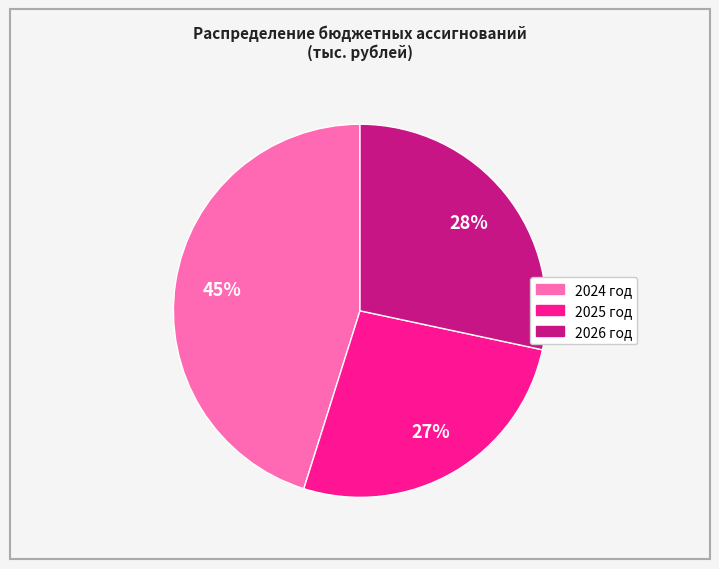

Do 2026 год and 2025 год together represent more than half of the pie?

Yes